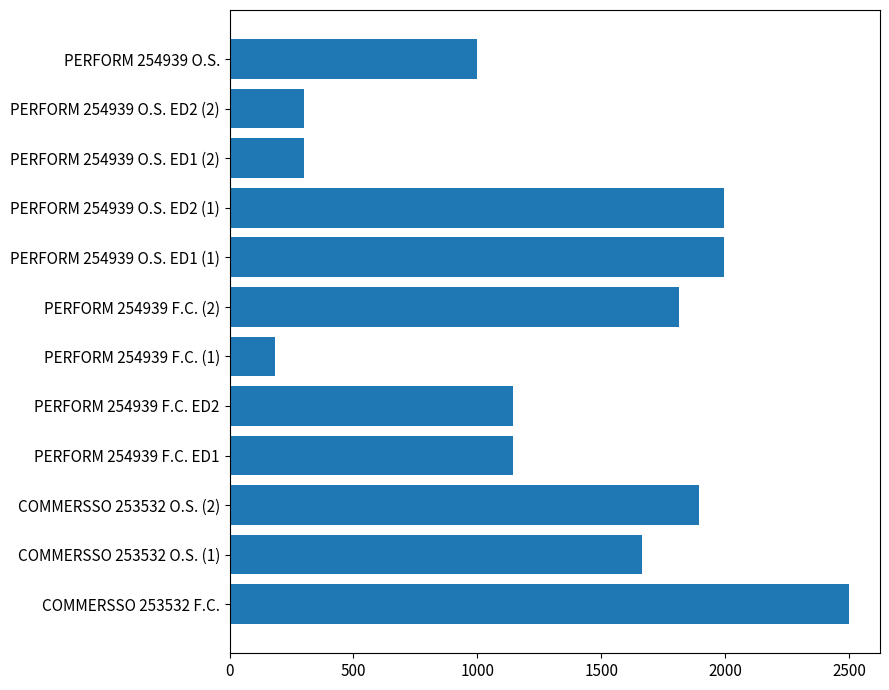

Read the value at PERFORM 254939 O.S. ED2 (1).

1996.2